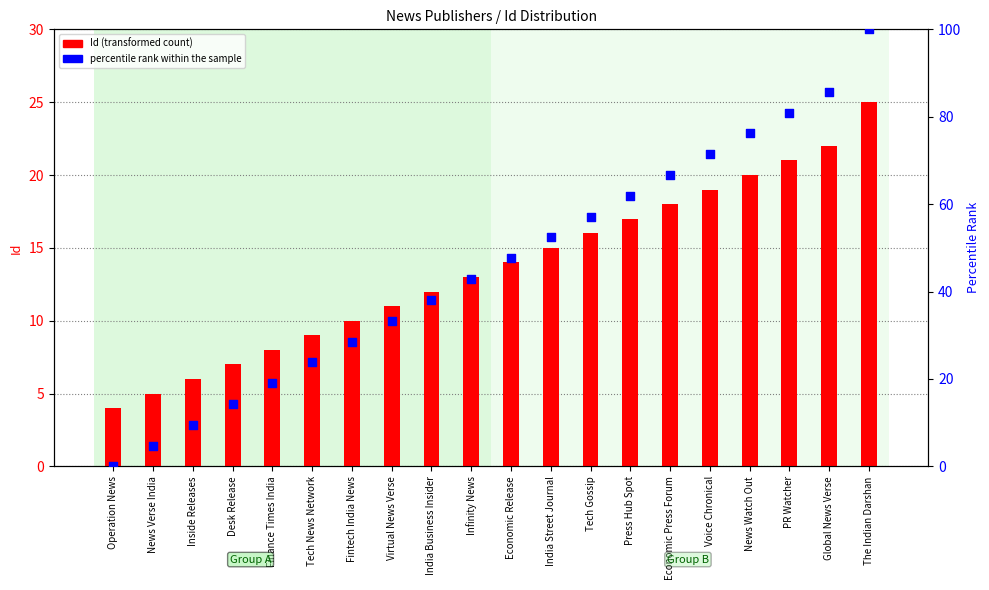

What are all the series names shown in the legend?

Id (transformed count), percentile rank within the sample